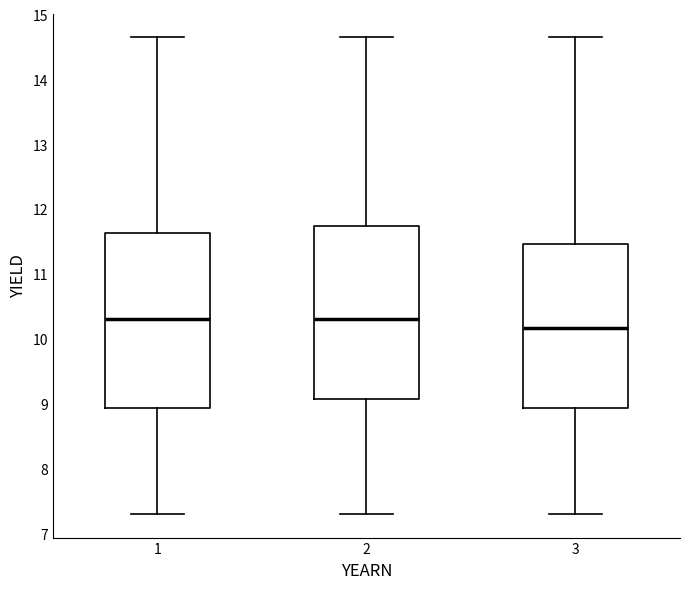

Reading left to right, read every box against the y-axis: the position of its median line, the range the box covers, and the ends of its whiskers. The values are not printed on the chart, so give them approximately, as read against the axis.

1: median 10.3, box 8.9 to 11.6, whiskers 7.3 to 14.6
2: median 10.3, box 9.1 to 11.7, whiskers 7.3 to 14.6
3: median 10.2, box 8.9 to 11.5, whiskers 7.3 to 14.6